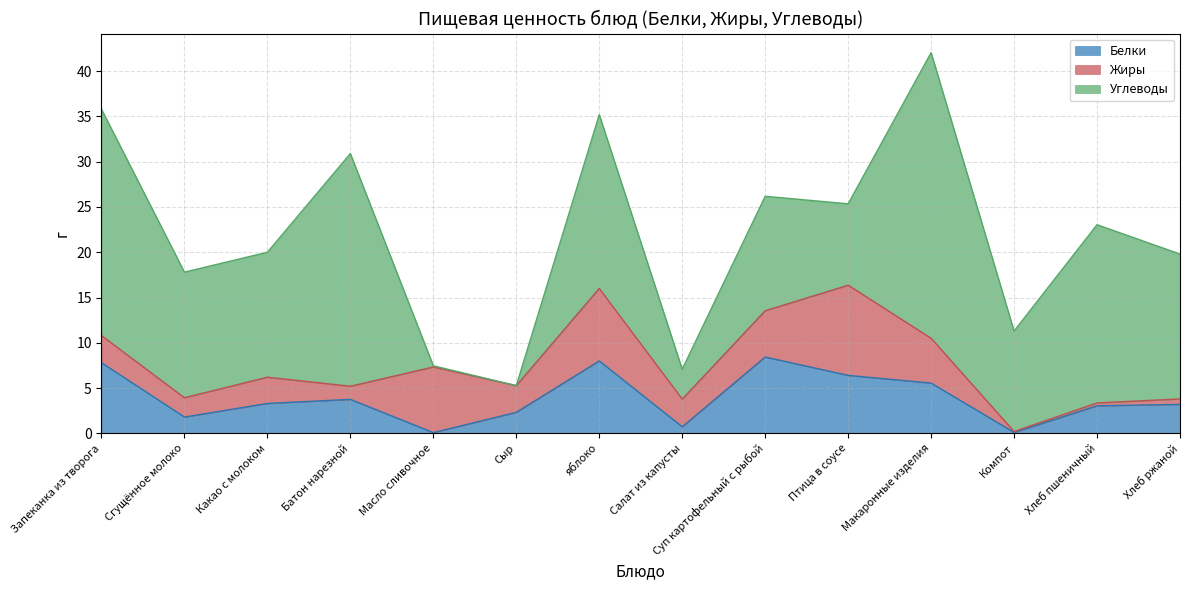

What is the spread (max minus min) of values at Хлеб ржаной?

15.4